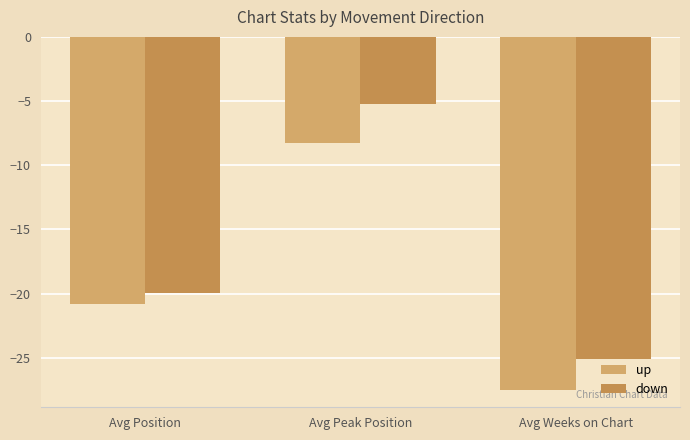

Reading left to right, list all the values displayed in this chart.

up: -20.8	-8.2	-27.5
down: -19.9	-5.3	-25.1